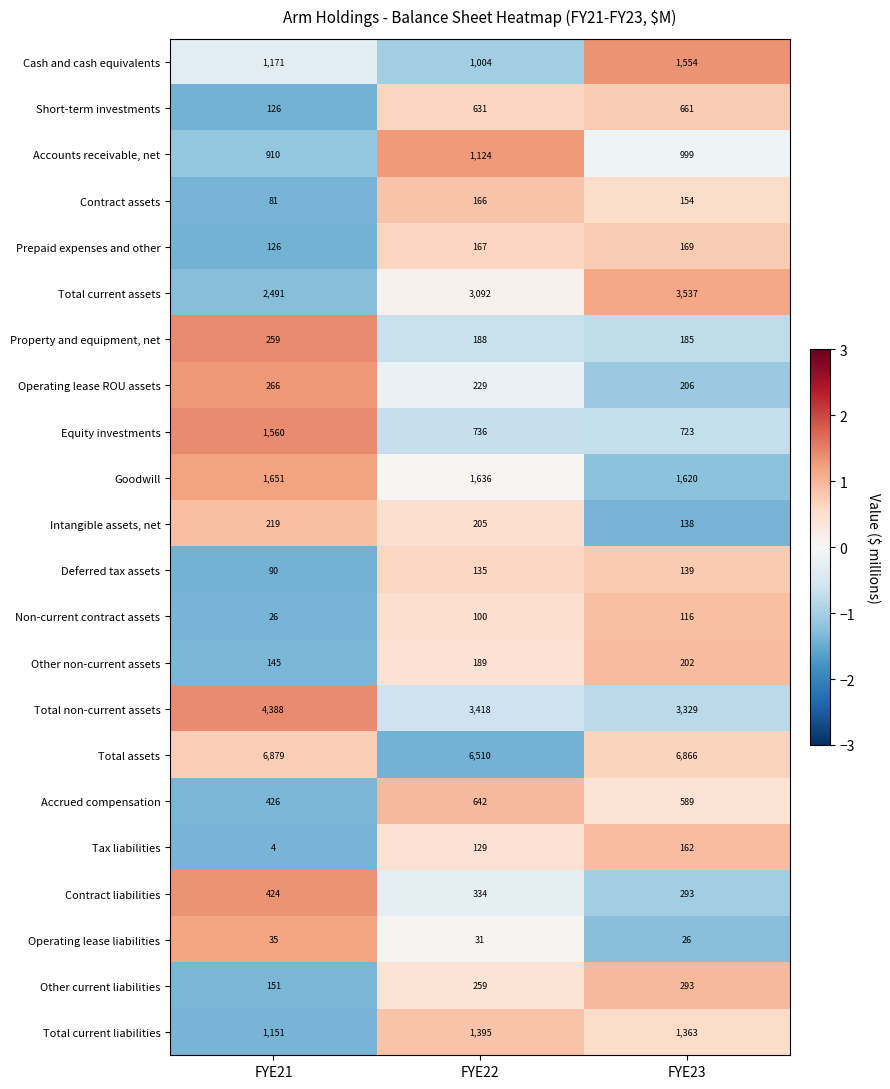

At which category is the sum across all series the highest?

FYE23